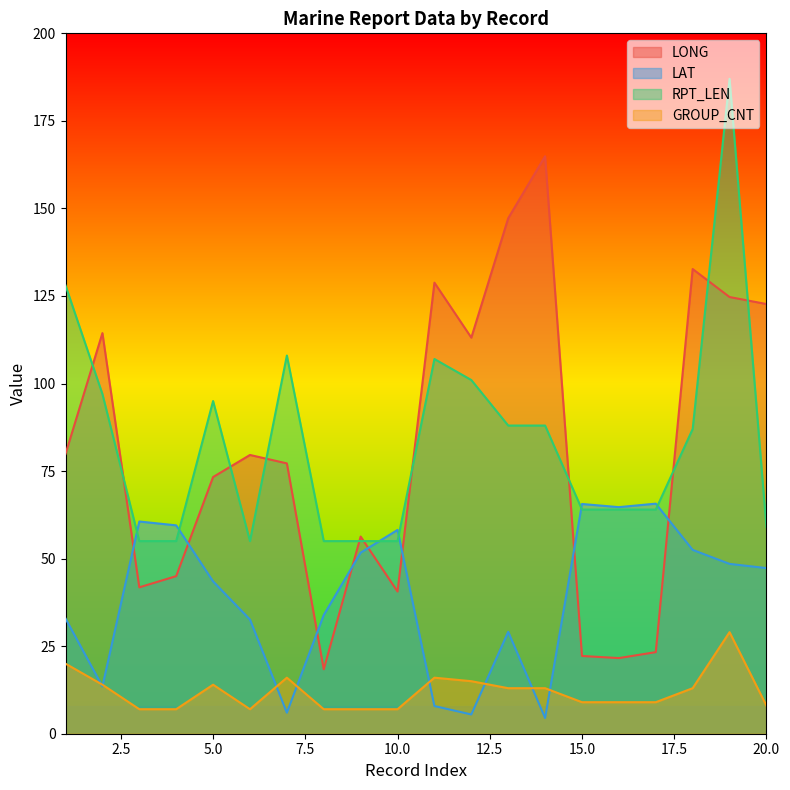

What is the sum of the GROUP_CNT values at 20 and 7?

24.0